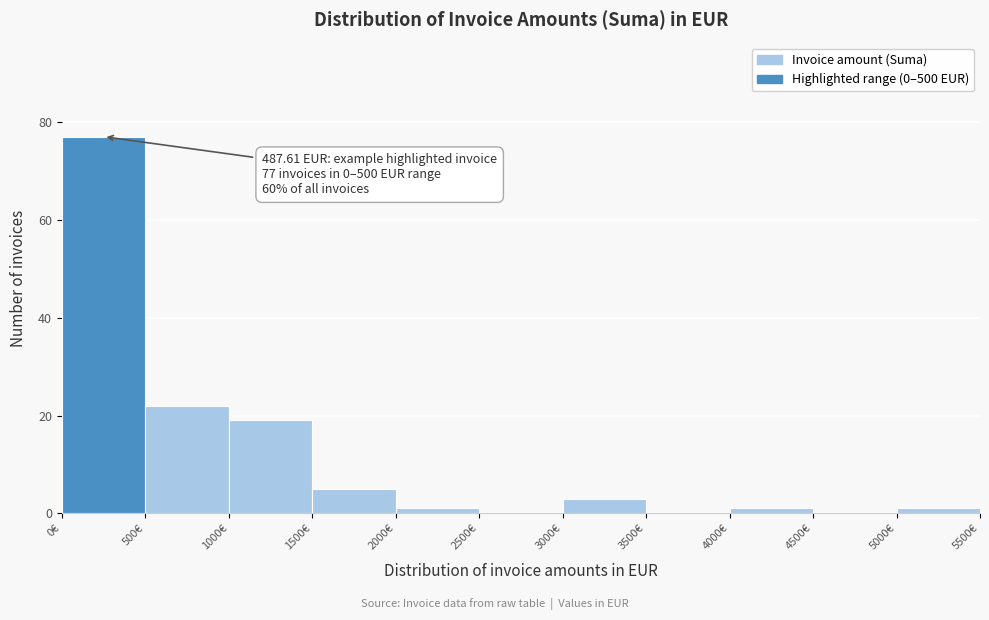

Which range on the x-axis has the tallest bar?

0 to 500